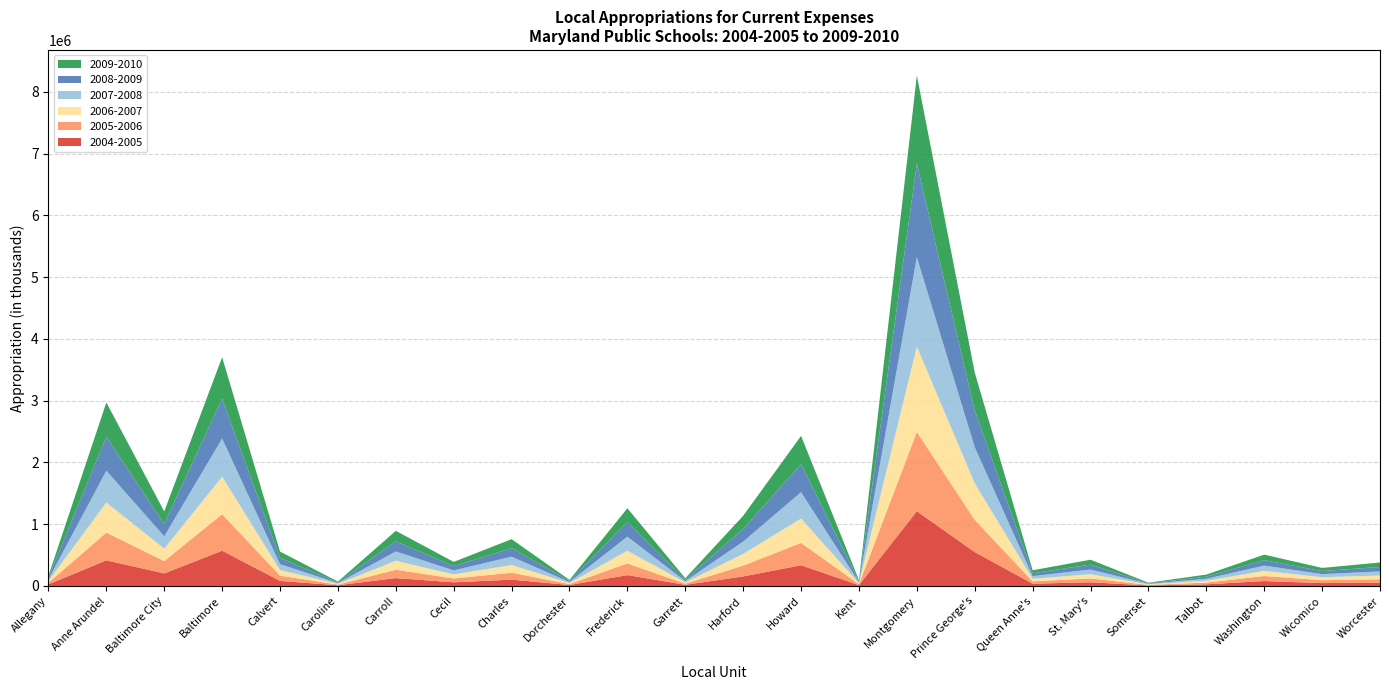

Reading left to right, list all the values displayed in this chart.

2004-2005: 25778.4	414260.5	202685.1	570512.5	80912.6	10977.1	126686.9	58708.7	101794.0	15220.2	175505.8	18375.3	154047.4	334589.9	13741.7	1210596.3	548083.7	36587.4	58900.0	8499.4	26361.3	78816.6	46131.1	52104.1
2005-2006: 26639.0	449214.0	200042.2	591809.9	85712.6	11300.0	135806.8	62229.0	112217.0	15422.9	188694.9	18830.2	175414.8	362590.0	14275.6	1283070.2	522227.3	38174.4	62634.2	8547.7	27897.7	81977.7	46925.5	55066.5
2006-2007: 27389.0	488254.3	200176.9	607173.5	90378.7	11850.0	144998.1	65715.1	124006.0	16344.8	205597.1	19161.1	189414.8	393710.9	15174.8	1381701.4	591196.3	39940.4	67811.5	8925.7	29848.9	83232.4	48329.8	61150.0
2007-2008: 28389.0	514347.4	200396.2	617864.7	95358.3	12250.0	151107.4	64435.2	135856.0	16669.7	228388.0	21900.2	199614.8	427176.3	16217.0	1449834.9	584463.2	43940.4	76000.0	8792.2	31728.7	85552.8	49443.1	66704.0
2008-2009: 28452.2	551340.8	200769.8	646292.5	100658.9	12367.7	164164.9	69915.2	138466.1	17473.3	238250.8	22773.7	206978.7	454794.6	17217.0	1513763.9	594493.2	47176.2	80138.2	8994.3	34054.0	87741.2	50204.7	72614.6
2009-2010: 28200.3	554023.5	203281.0	670737.6	103615.5	12145.7	169601.3	68385.6	145093.2	17034.8	221957.3	23292.9	210414.8	457560.4	17194.7	1428501.0	616312.0	47465.6	79195.1	8740.4	34219.1	89574.0	50781.7	71954.1